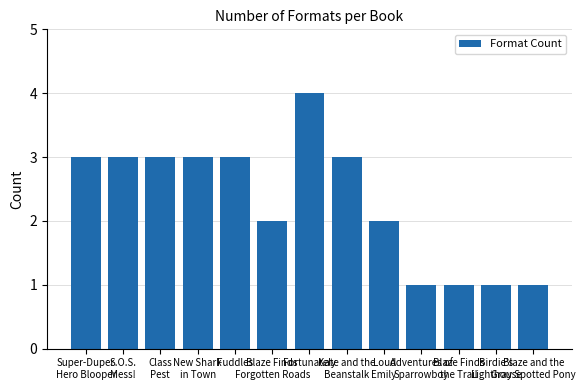

What is the maximum value shown in the chart?

4